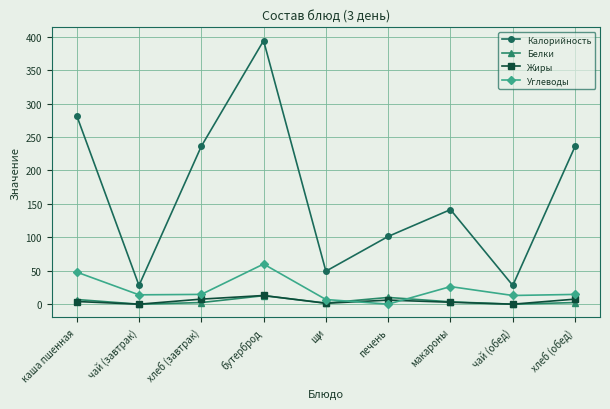

Is it true that Углеводы equals 26.3 at макароны?

True